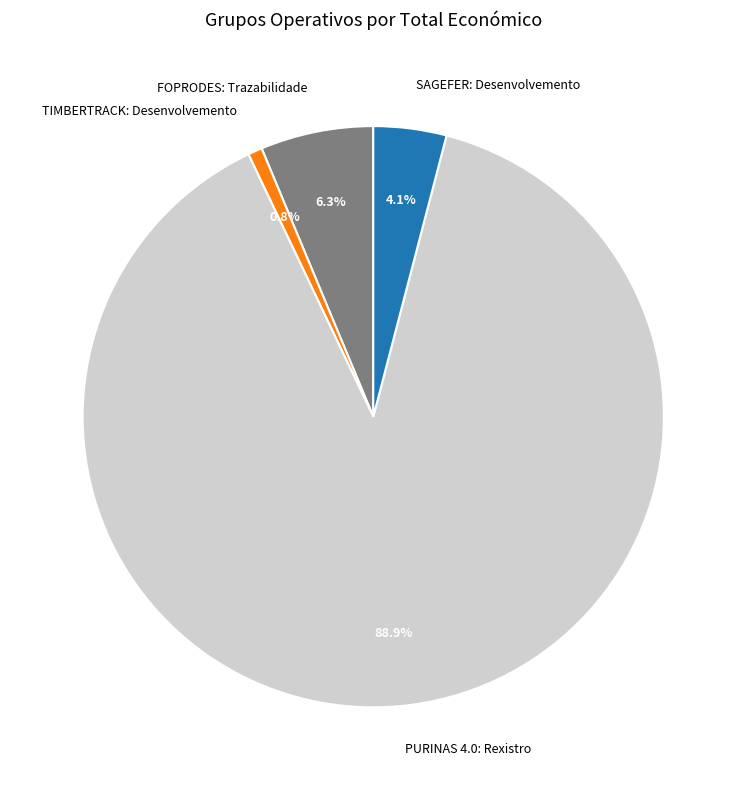

What percentage is the SAGEFER: Desenvolvemento slice, to the nearest percent?

4%